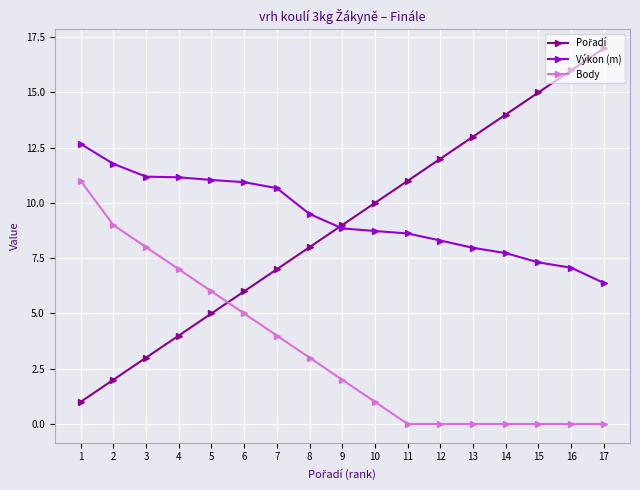

Count the number of categories in the chart.

17